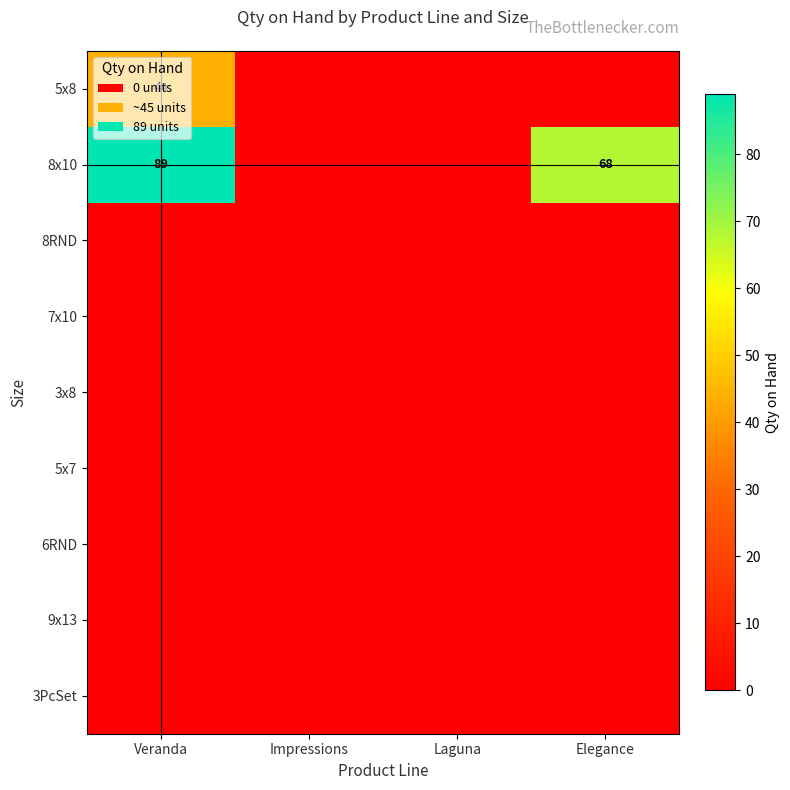

True or false: 8x10 has a value of 96 at Elegance.

False